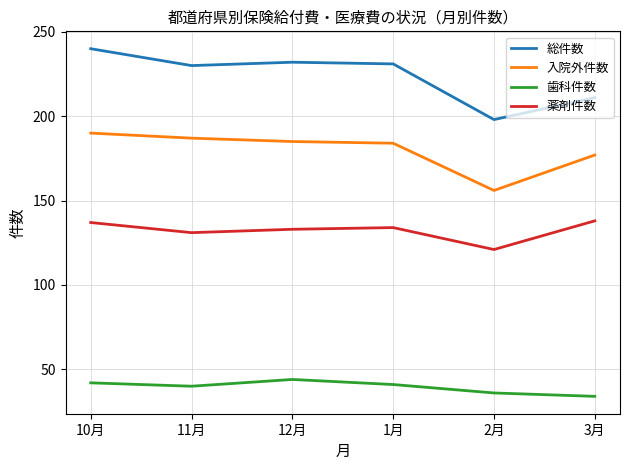

Which series has the widest spread of values?

総件数